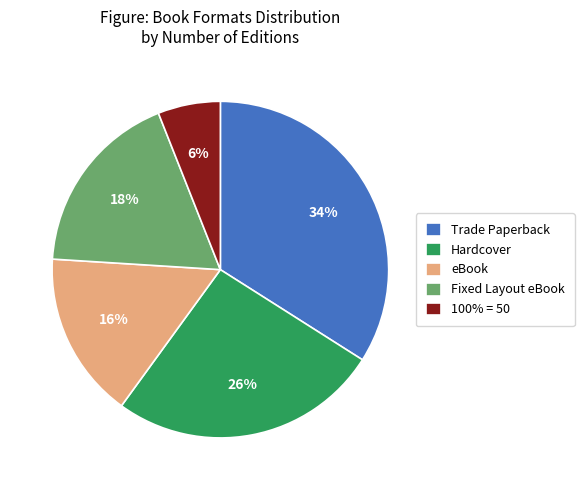

Approximately how many times larger is the value at Hardcover compared to eBook?

1.6